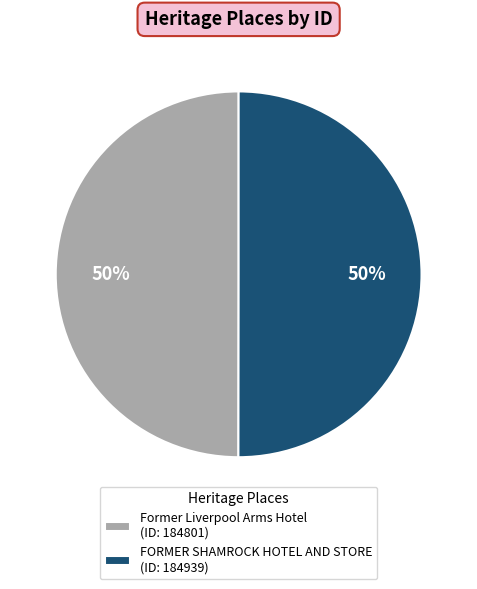

To the nearest percent, what is the average slice percentage?

50%